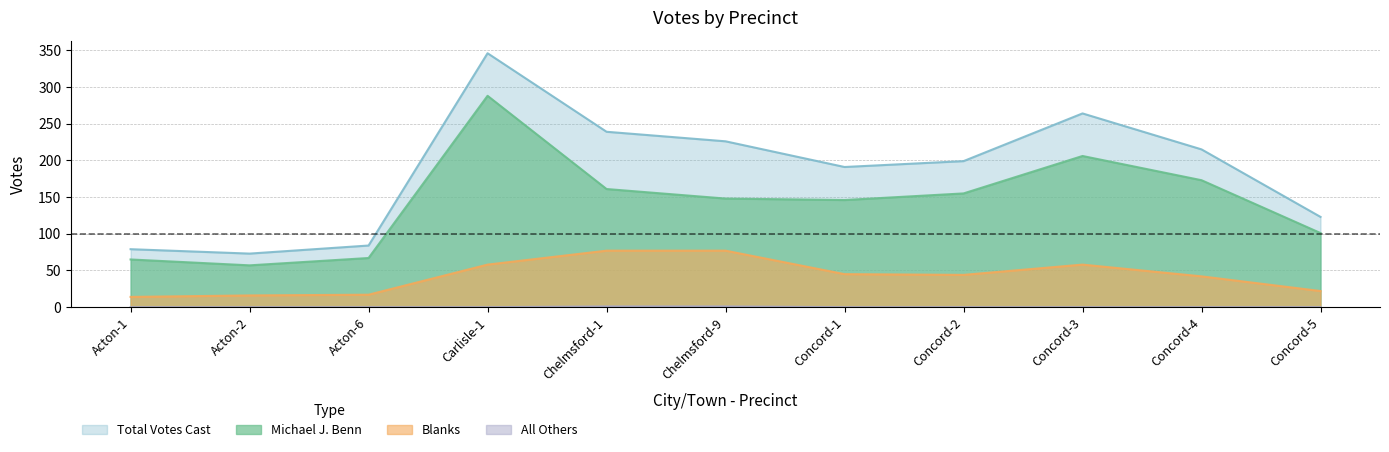

Reading left to right, what are all the values shown in this chart?

Michael J. Benn: Acton-1=65	Acton-2=57	Acton-6=67	Carlisle-1=288	Chelmsford-1=161	Chelmsford-9=148	Concord-1=146	Concord-2=155	Concord-3=206	Concord-4=173	Concord-5=101
Blanks: Acton-1=14	Acton-2=16	Acton-6=17	Carlisle-1=58	Chelmsford-1=77	Chelmsford-9=77	Concord-1=45	Concord-2=44	Concord-3=58	Concord-4=42	Concord-5=22
All Others: Acton-1=0	Acton-2=0	Acton-6=0	Carlisle-1=0	Chelmsford-1=1	Chelmsford-9=1	Concord-1=0	Concord-2=0	Concord-3=0	Concord-4=0	Concord-5=0
Total Votes Cast: Acton-1=79	Acton-2=73	Acton-6=84	Carlisle-1=346	Chelmsford-1=239	Chelmsford-9=226	Concord-1=191	Concord-2=199	Concord-3=264	Concord-4=215	Concord-5=123